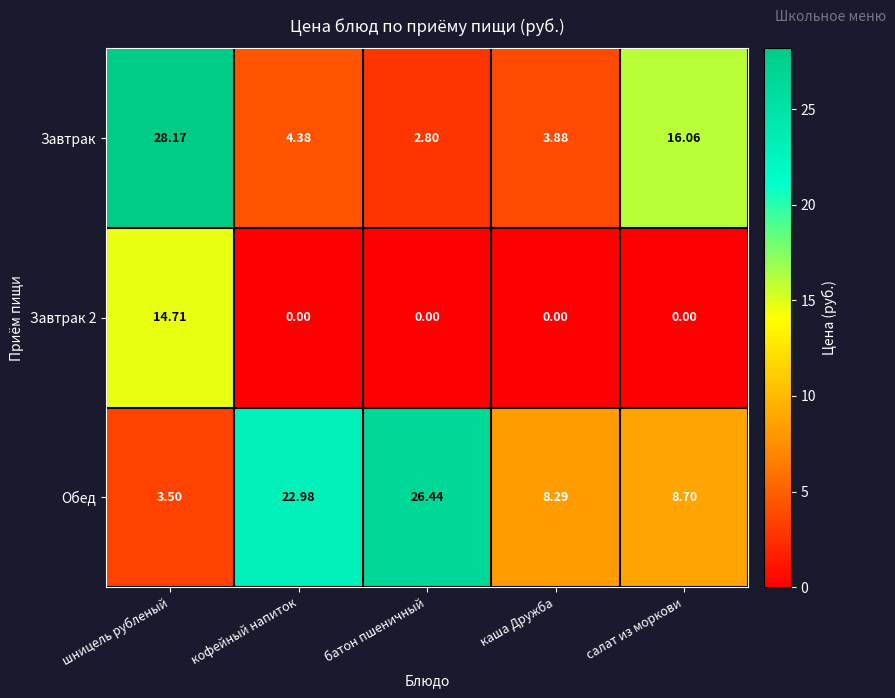

What is the spread (max minus min) of values at шницель рубленый?

24.7